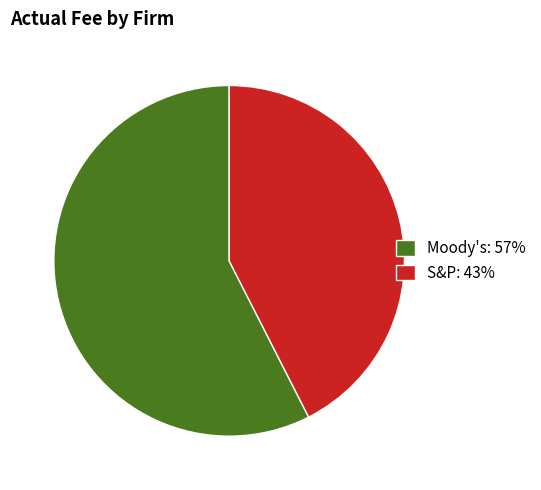

Is the sum of S&P: 43% and Moody's: 57% greater than half?

Yes